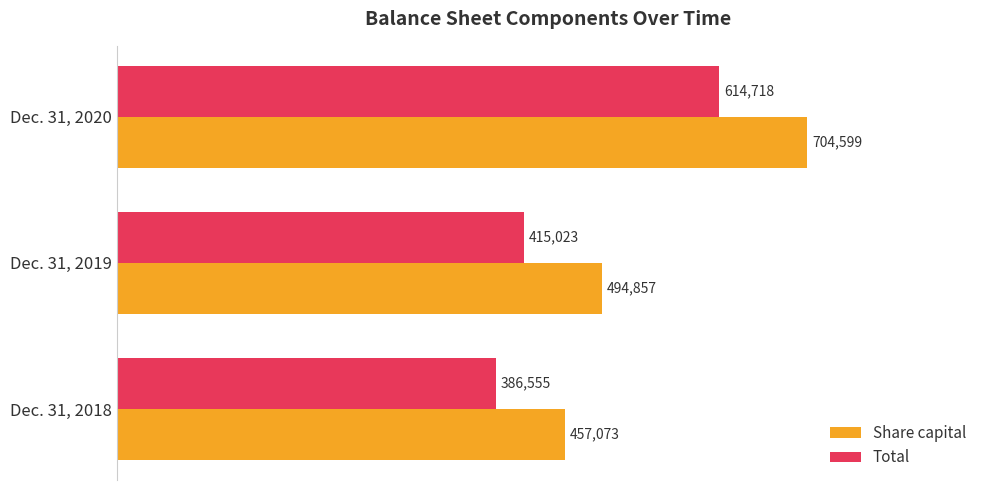

What is the sum of all Share capital values?

1656529